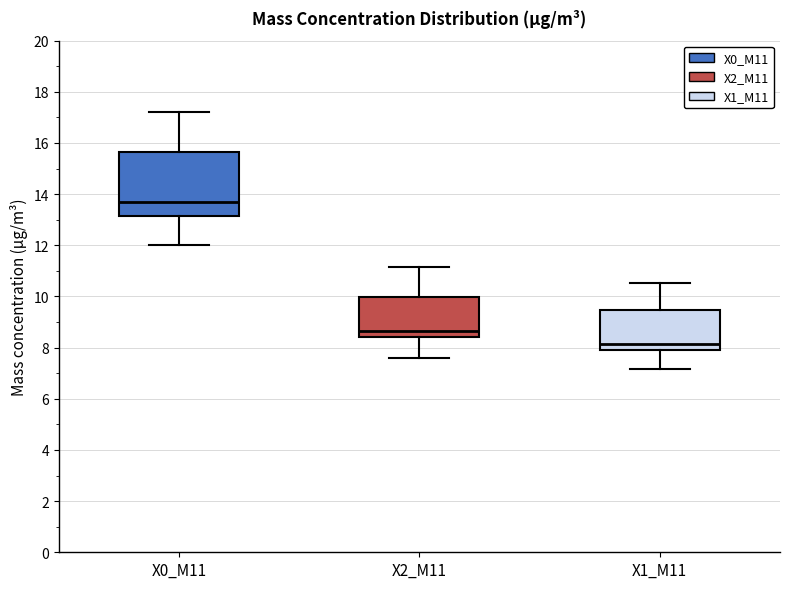

Reading left to right, read every box against the y-axis: the position of its median line, the range the box covers, and the ends of its whiskers. The values are not printed on the chart, so give them approximately, as read against the axis.

X0_M11: median 13.6, box 13.2 to 15.6, whiskers 12.0 to 17.2
X2_M11: median 8.6, box 8.4 to 10.0, whiskers 7.6 to 11.2
X1_M11: median 8.2, box 8.0 to 9.4, whiskers 7.2 to 10.6